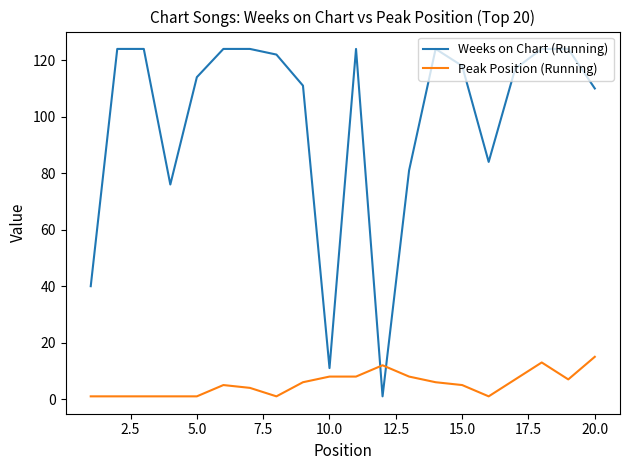

Which series ends up on top after the final intersection of Weeks on Chart (Running) and Peak Position (Running)?

Weeks on Chart (Running)